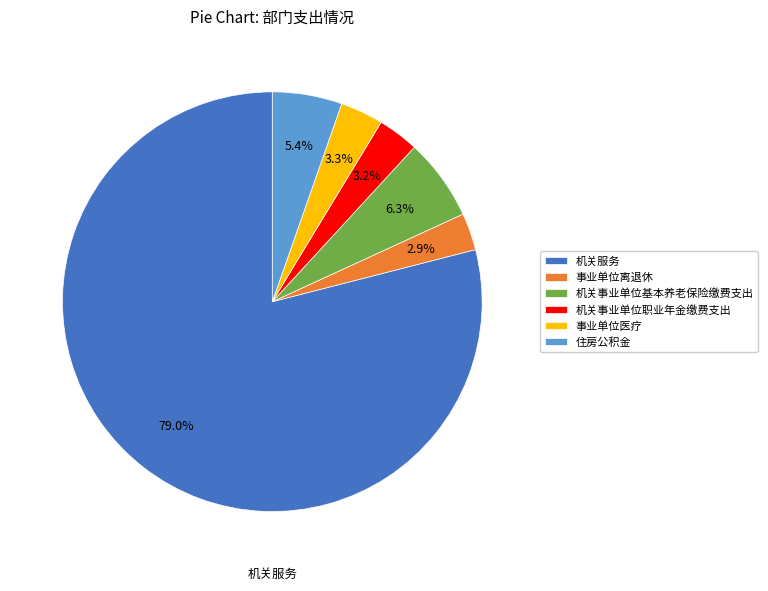

To the nearest percent, what percentage of the pie is 事业单位离退休?

3%